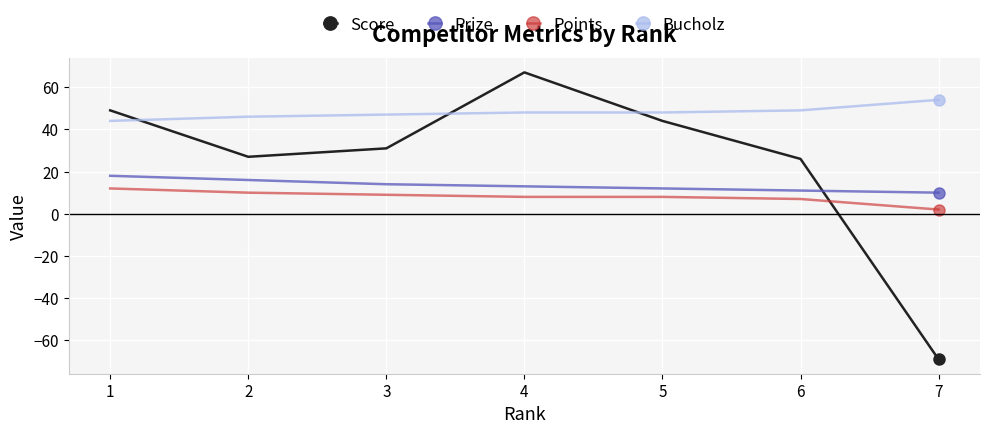

What is the smallest value displayed?

-69